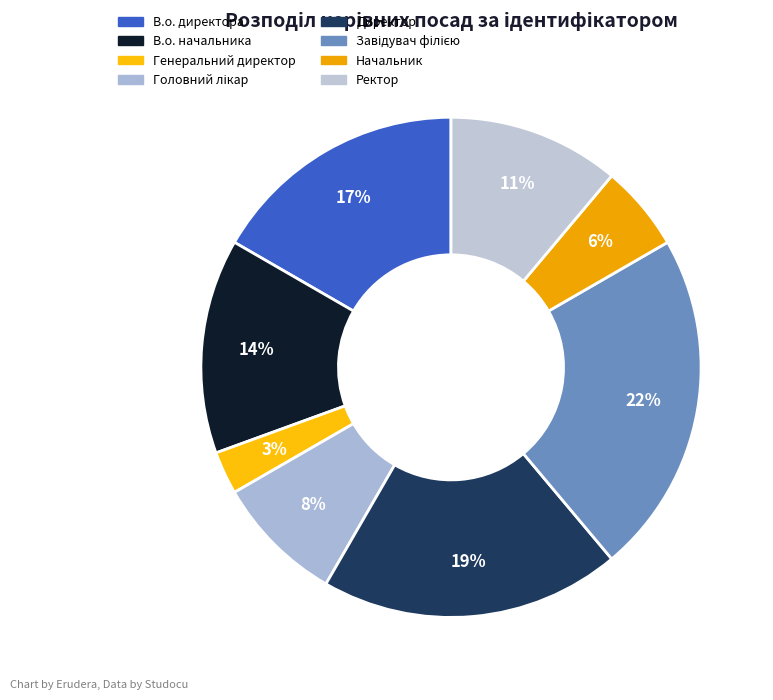

How many slices are in this pie chart?

8